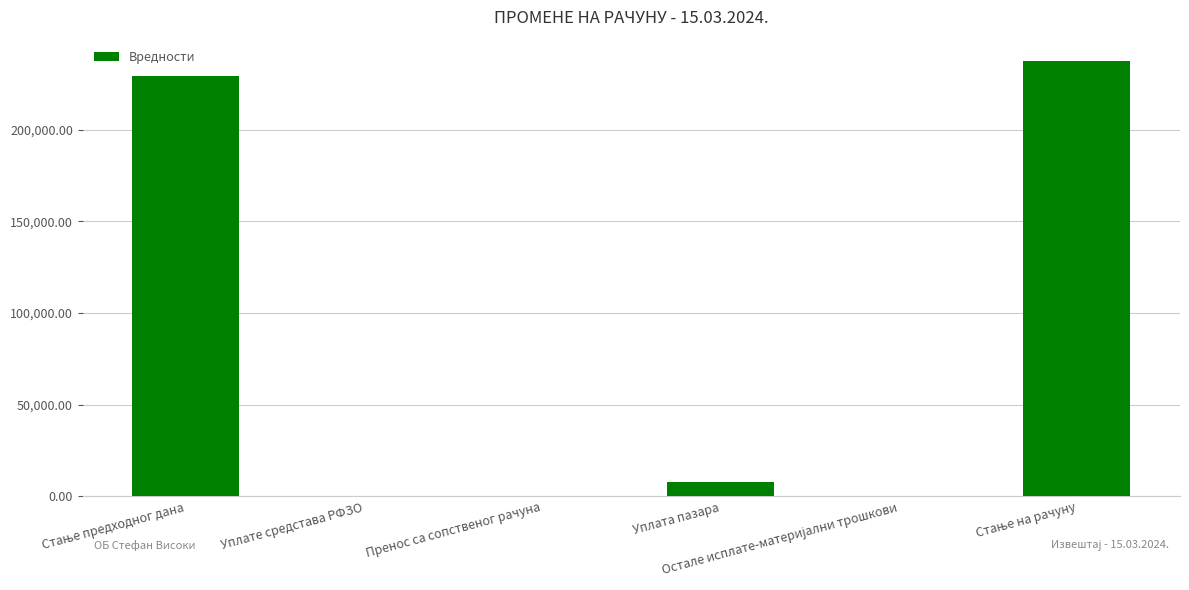

What is the sum of all values?

474630.7